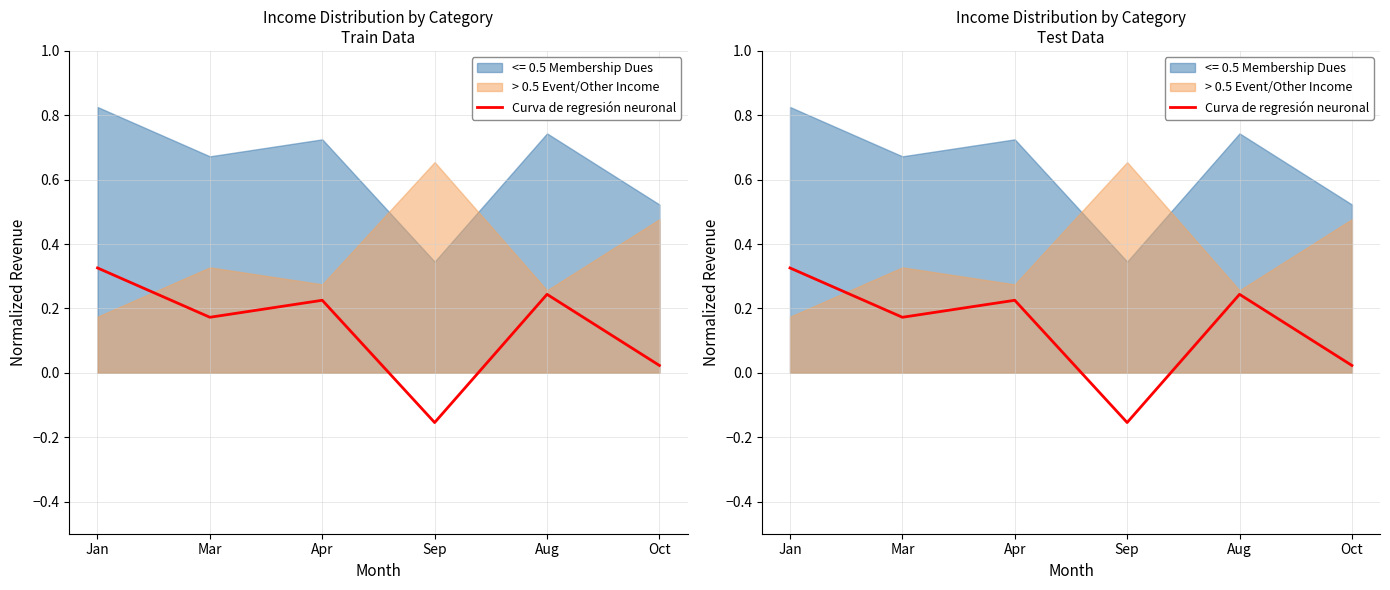

Is it true that the value at Aug is 0.3?

False